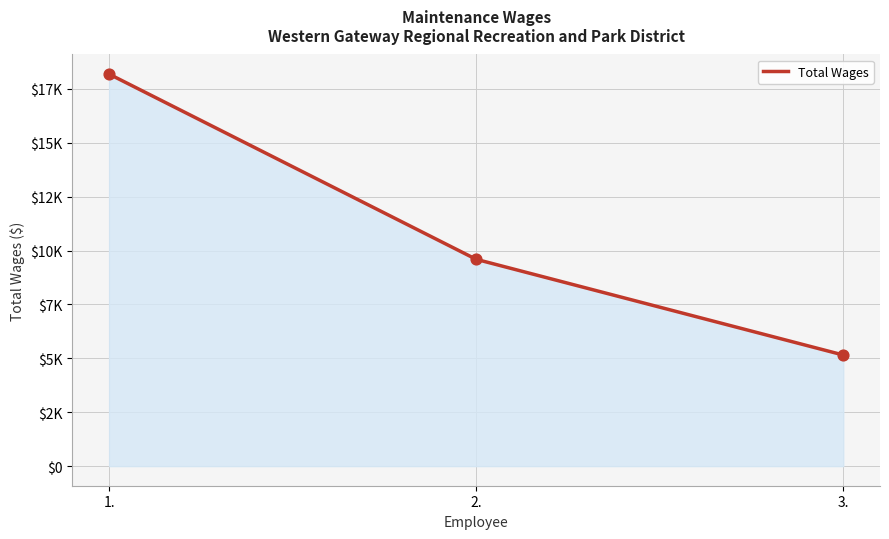

Which has a higher value, 1. or 2.?

1.